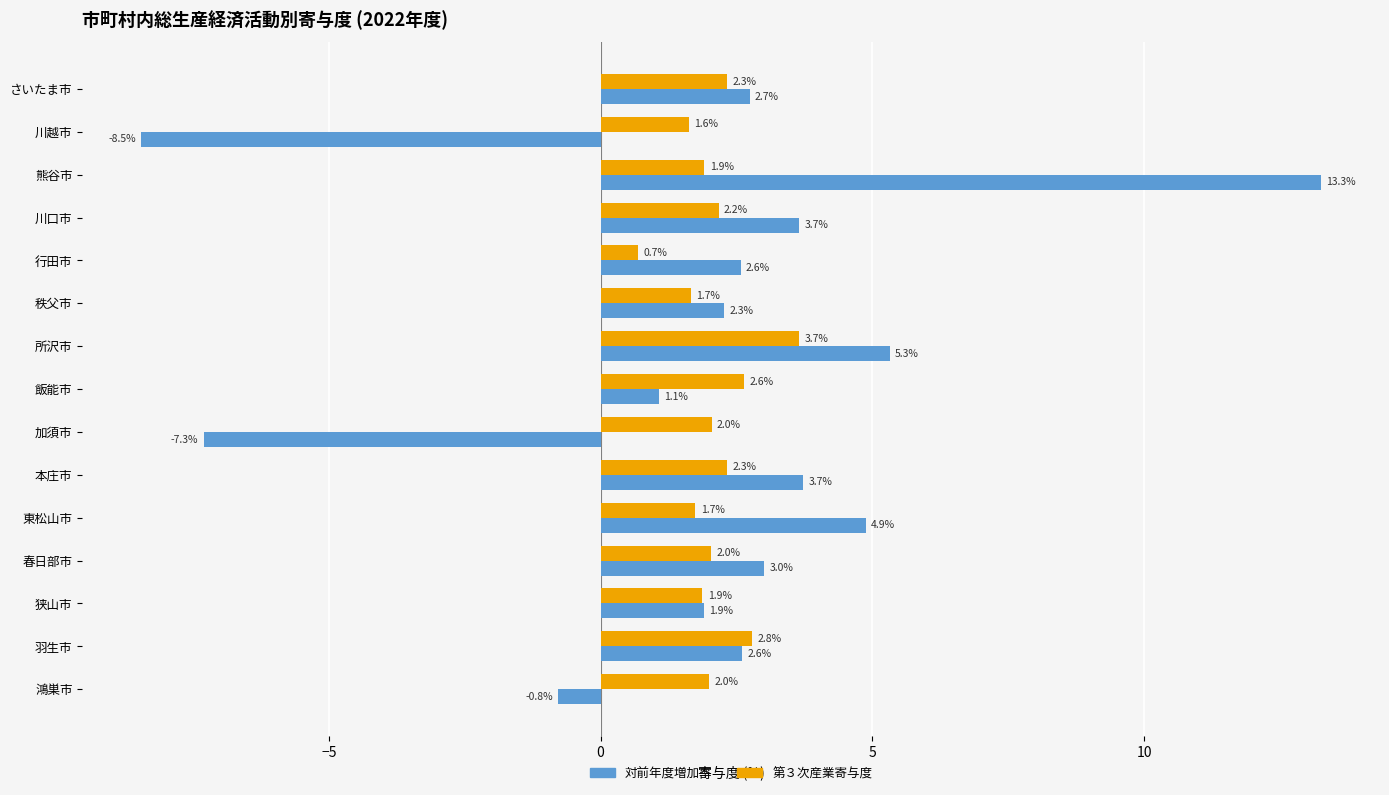

What are all the series names shown in the legend?

対前年度増加率, 第３次産業寄与度